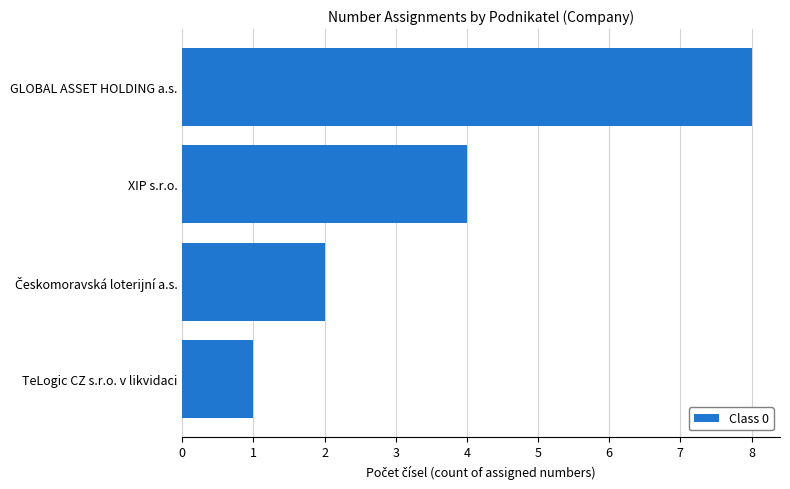

At which category does the chart reach its minimum across all series?

TeLogic CZ s.r.o. v likvidaci